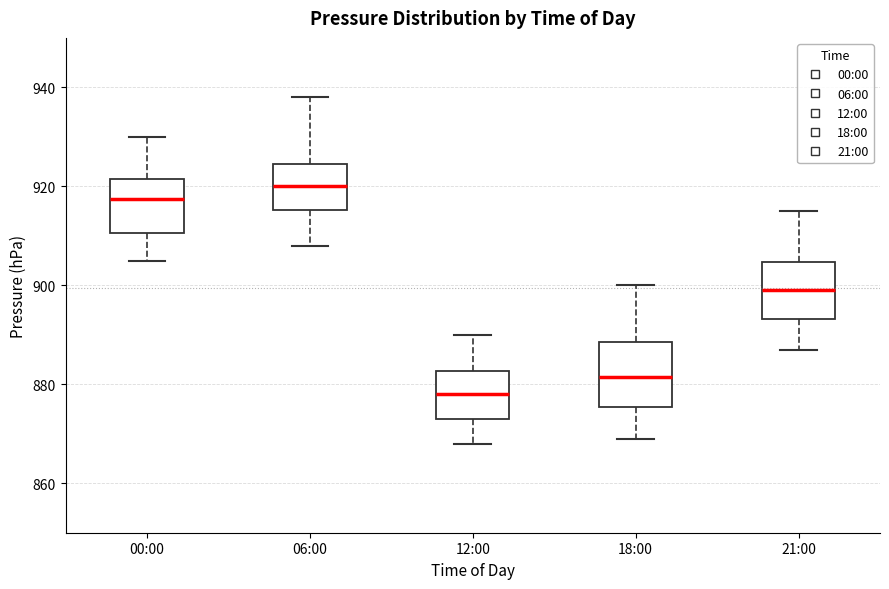

Where does the lower whisker of the box for 18:00 end on the y-axis? The values are not printed on the chart, so give them approximately, as read against the axis.

870